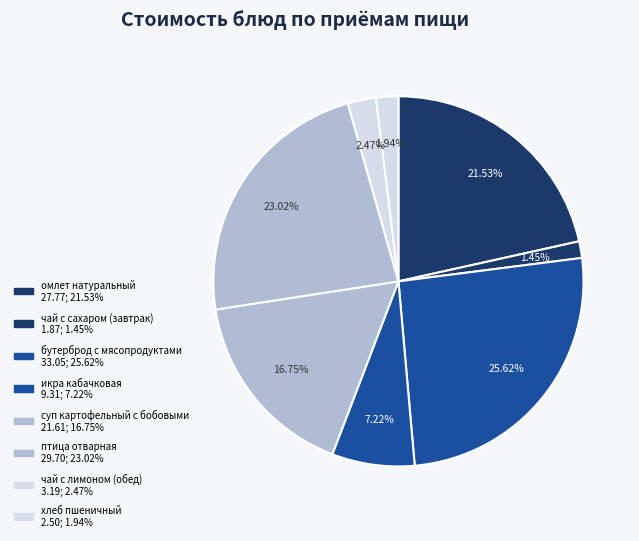

Which category has the biggest portion of the pie?

бутерброд с мясопродуктами